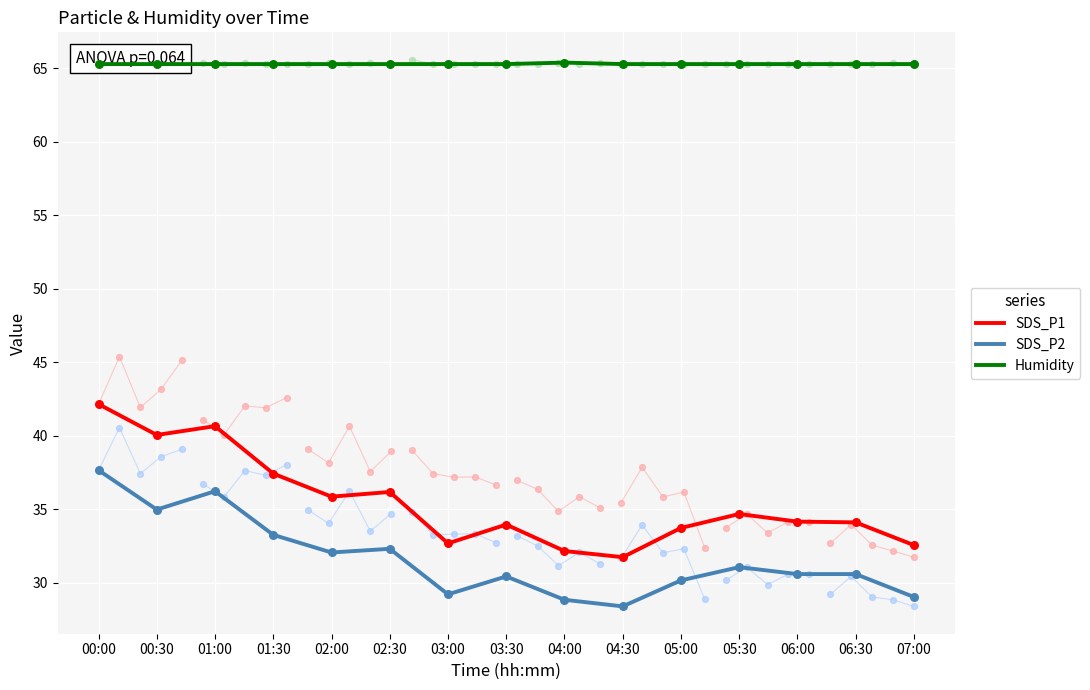

Is the value of Humidity at 05:00 greater than the value of SDS_P2 at 01:00?

Yes